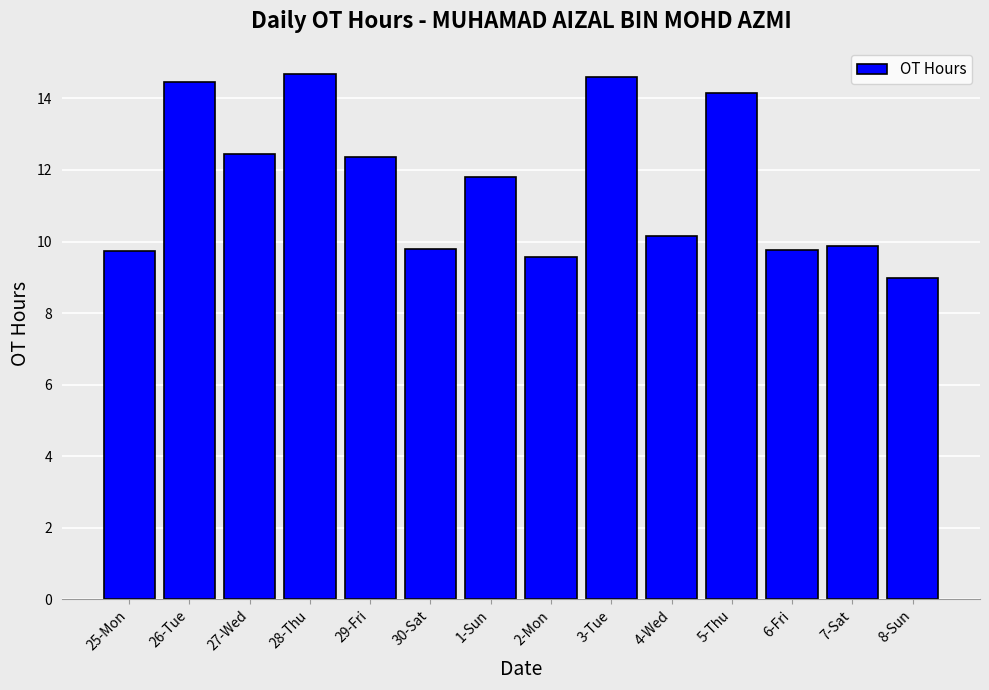

Are the bars grouped side by side (vs. stacked)?

No